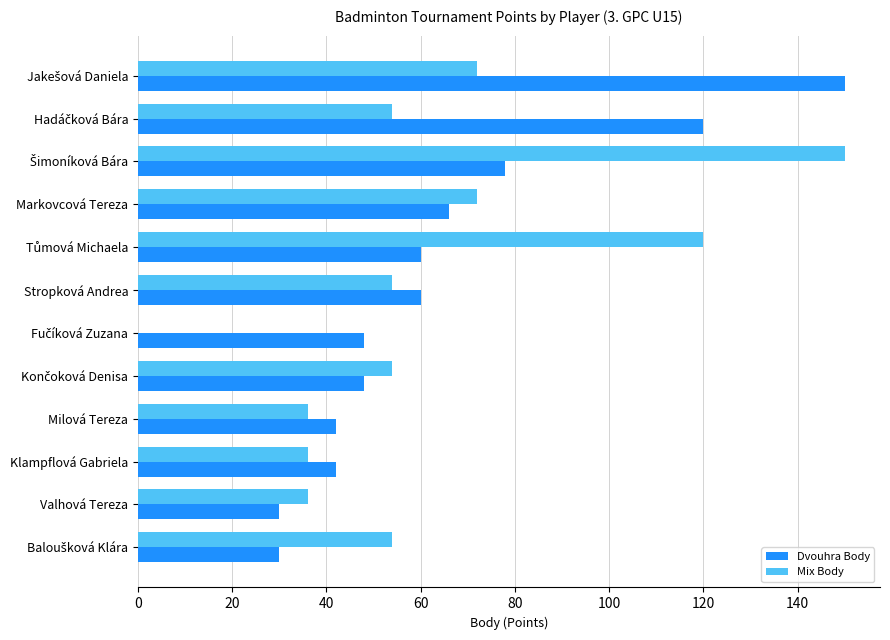

What is the maximum value for Mix Body?

150